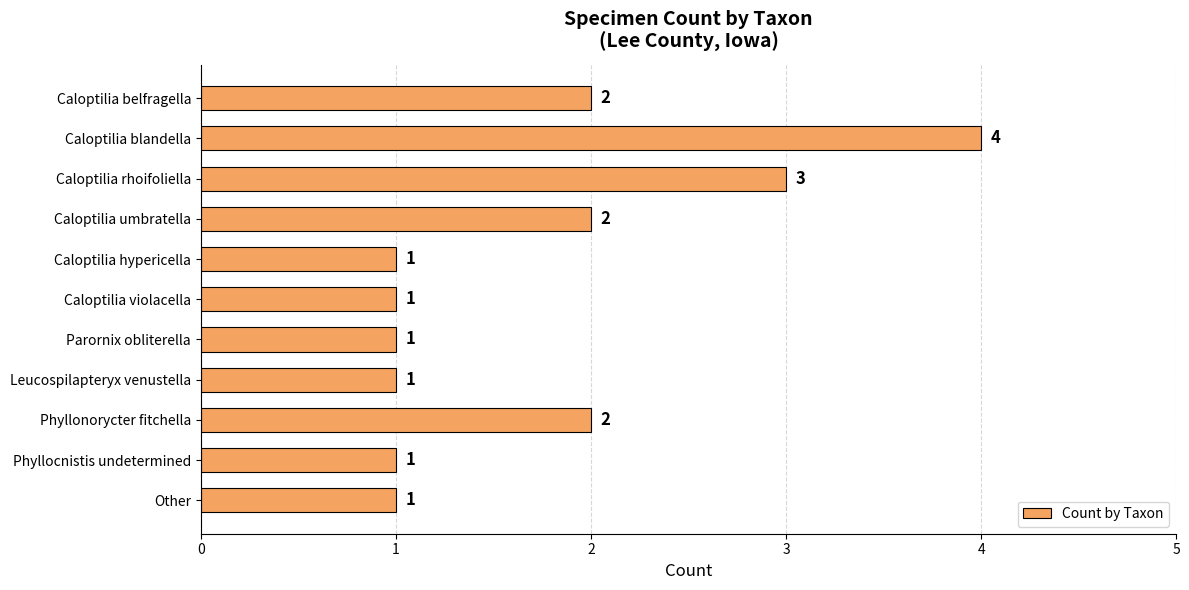

Reading bottom to top, what are all the values shown in this chart?

1	1	2	1	1	1	1	2	3	4	2